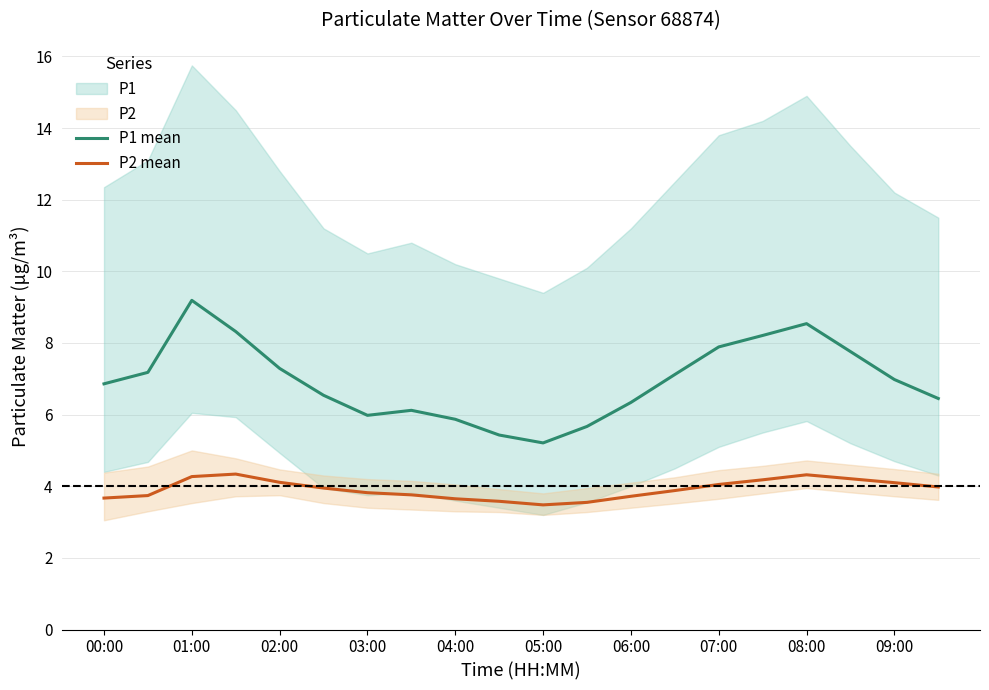

What is the lowest value of the P1 mean series?

5.2